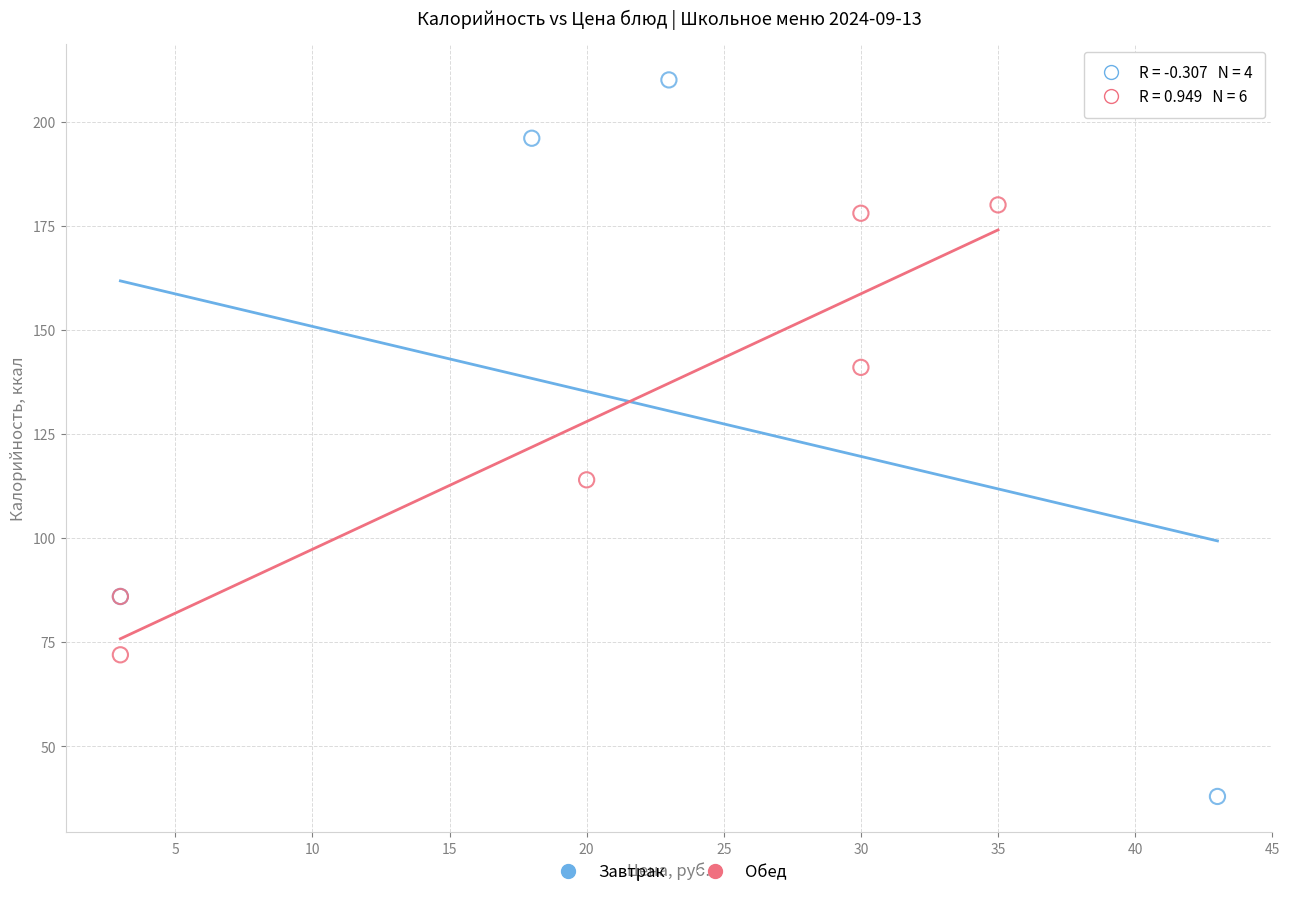

Which series reaches the minimum Y coordinate?

Завтрак